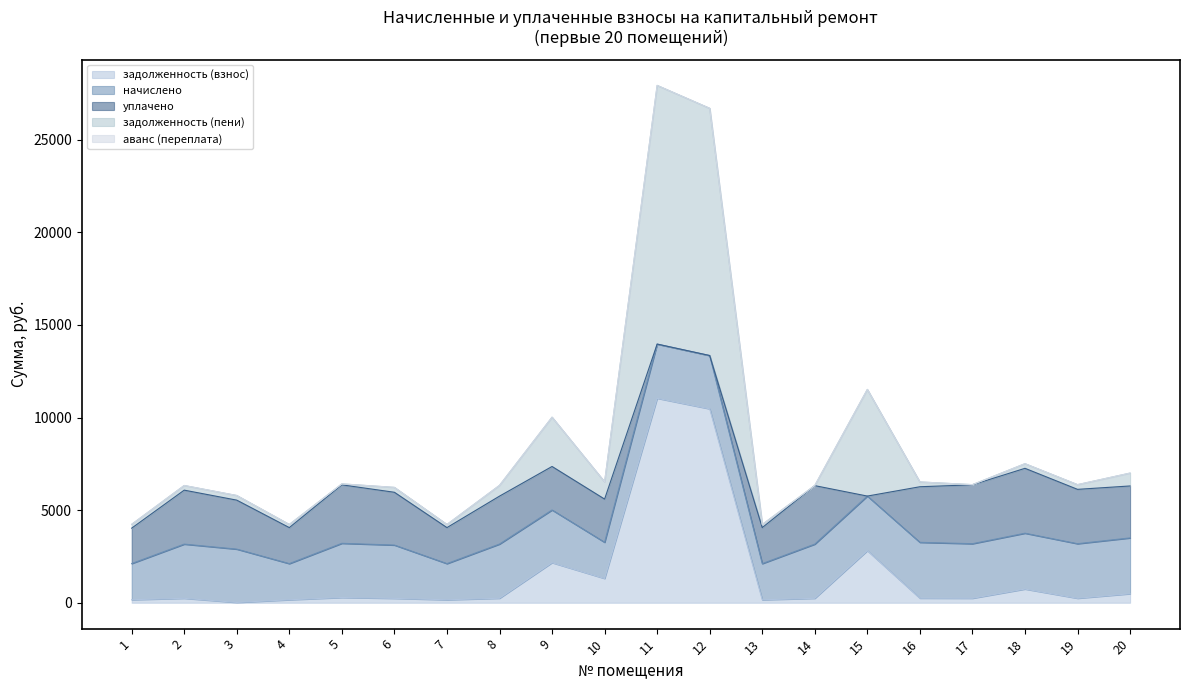

True or false: уплачено and начислено cross at least once.

True